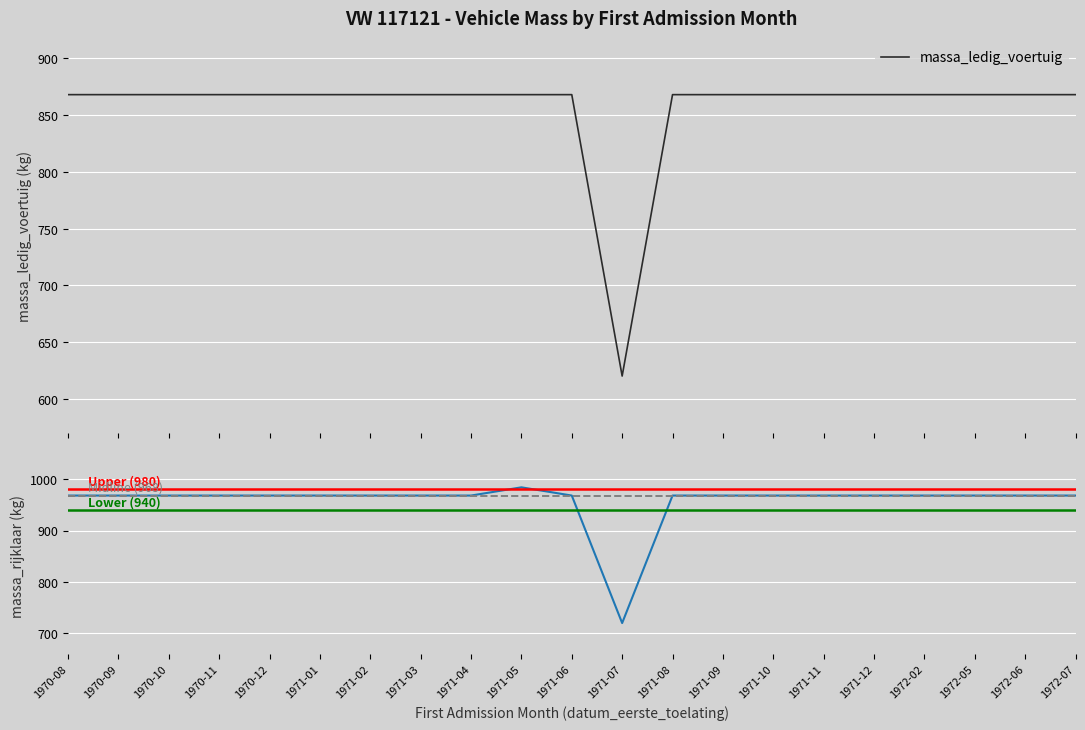

At which label is massa_ledig_voertuig closest to 744?

1970-08